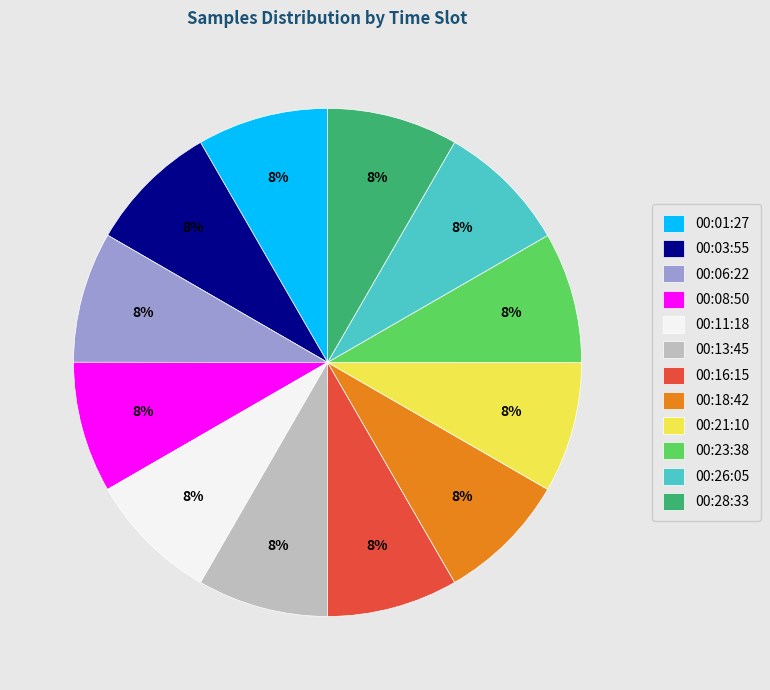

What percentage is the 00:23:38 slice, to the nearest percent?

8%